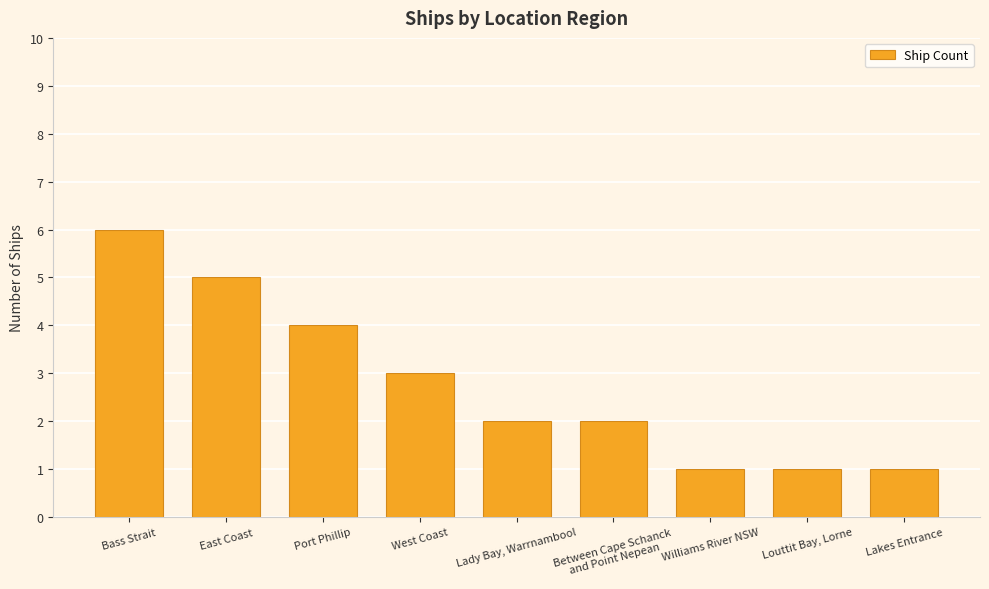

Reading left to right, extract all data points from this chart.

6	5	4	3	2	2	1	1	1